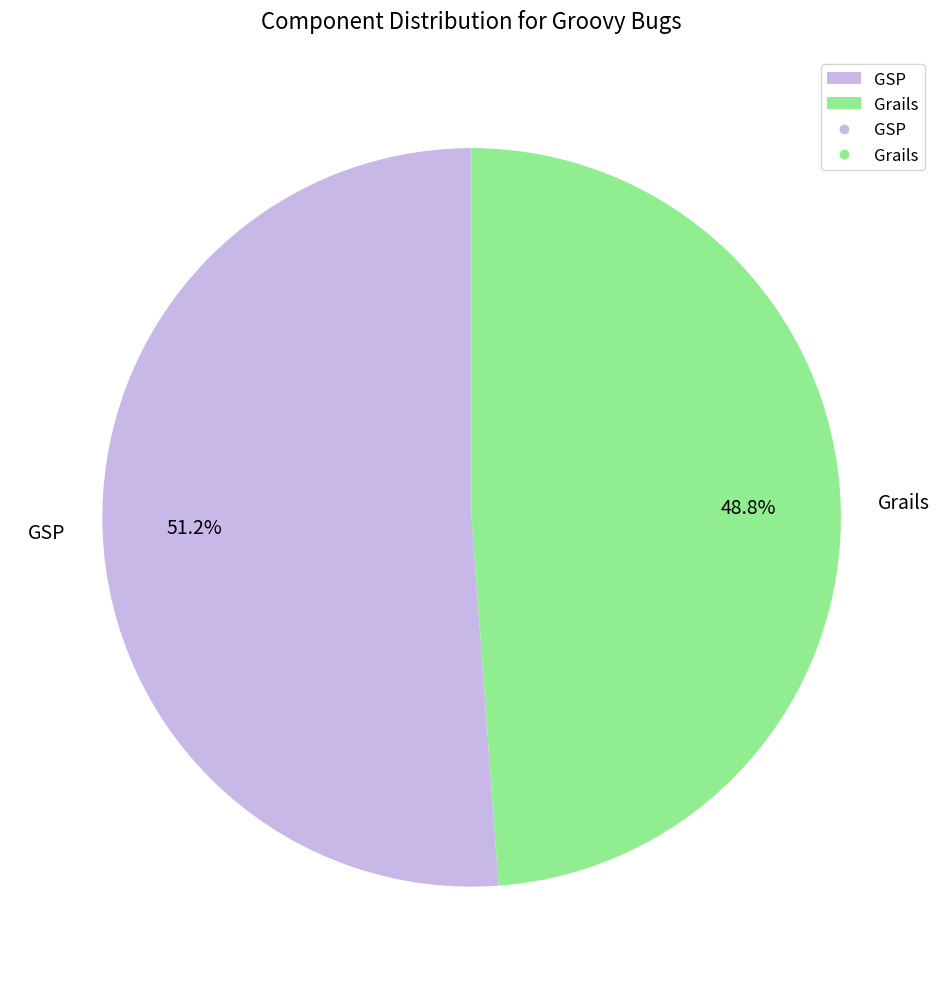

Count the number of slices in the pie.

2